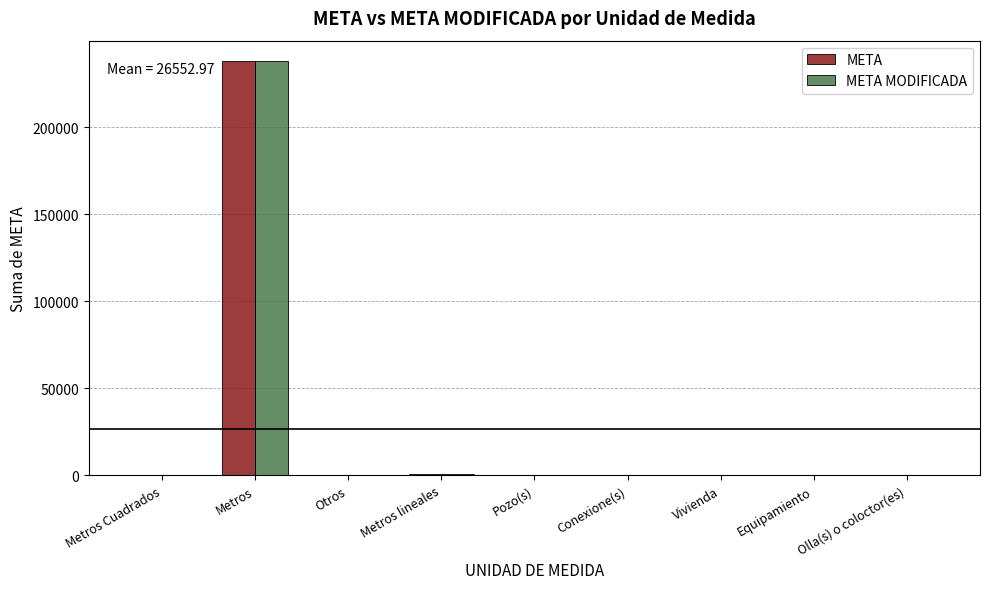

What is the highest value of the META MODIFICADA series?

237954.0